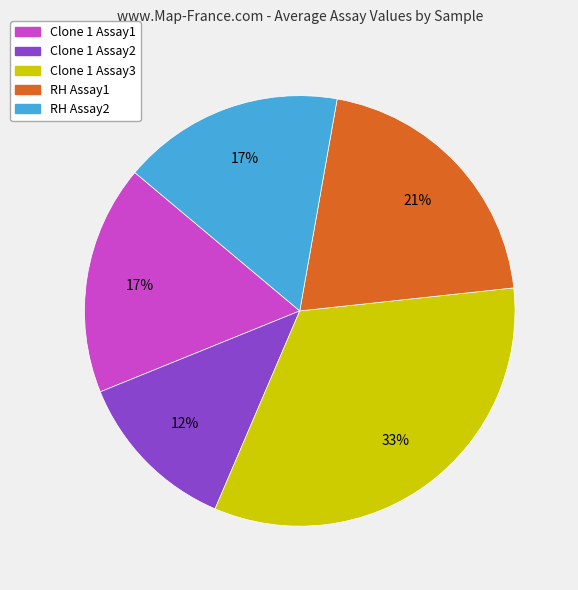

To the nearest percent, what is the combined percentage of RH Assay2 and Clone 1 Assay3?

50%